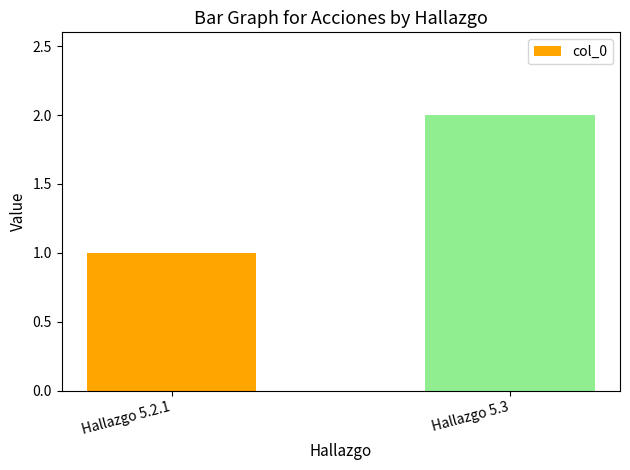

The value at Hallazgo 5.3 is 2. True or false?

True